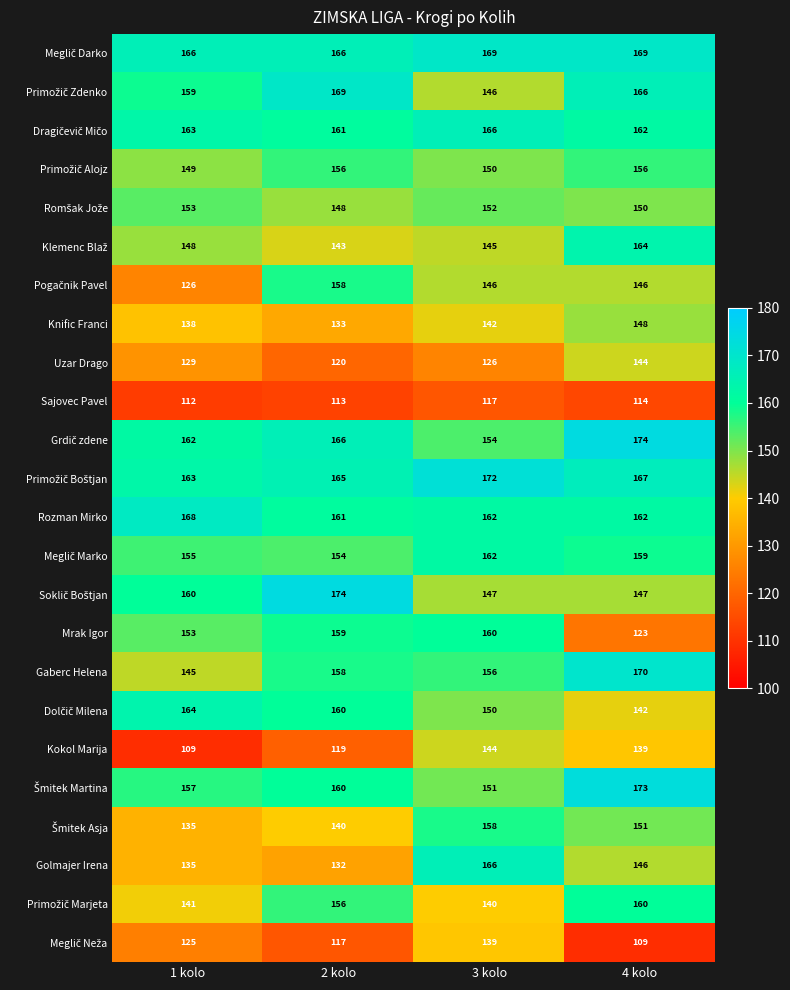

What is the difference between the Gaberc Helena values at 4 kolo and 3 kolo?

14